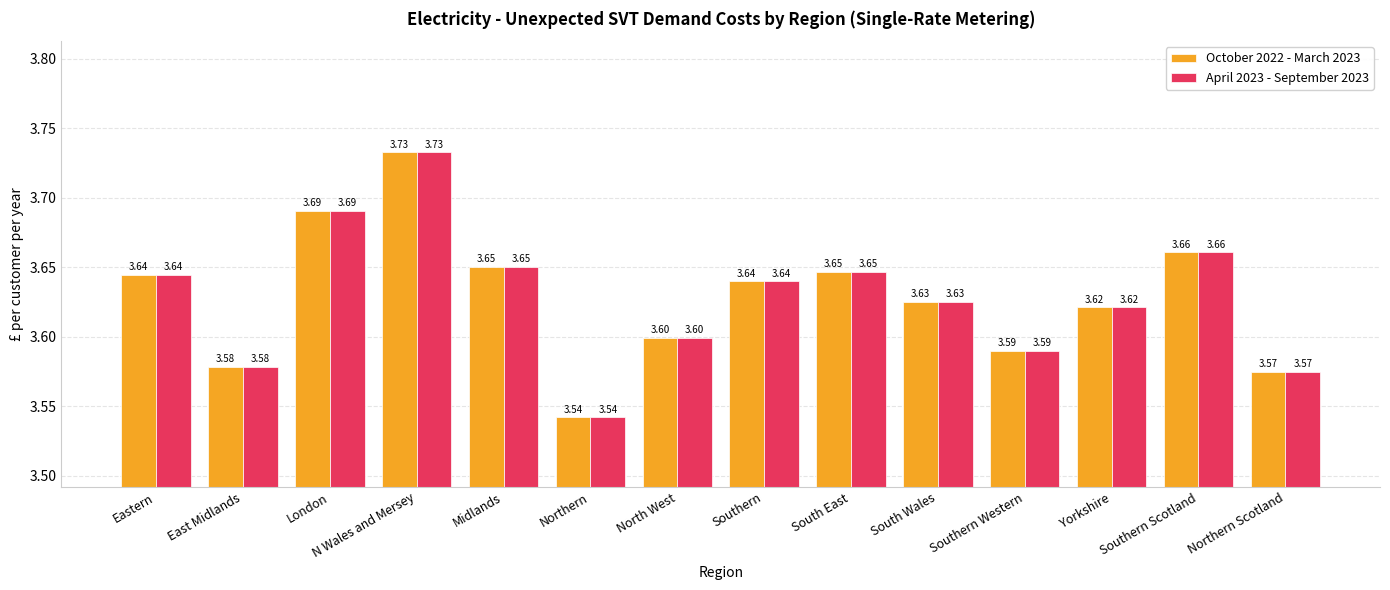

What is the average value of the April 2023 - September 2023 series?

3.6